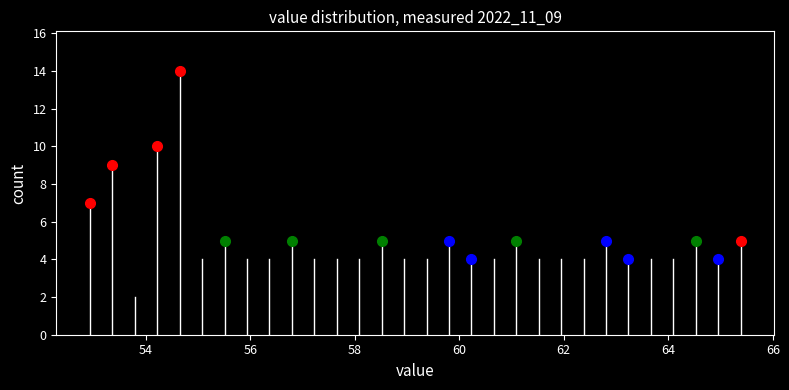

Around what value on the x-axis is the tallest bar? Give the approximate position of its centre, as read against the axis.

54.6